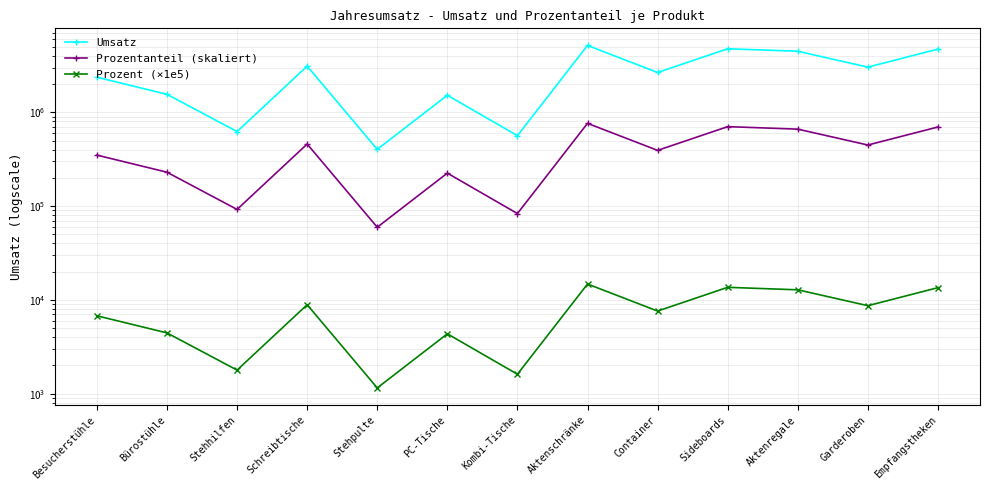

Read the Prozent (×1e5) value at Empfangstheken.

13507.1